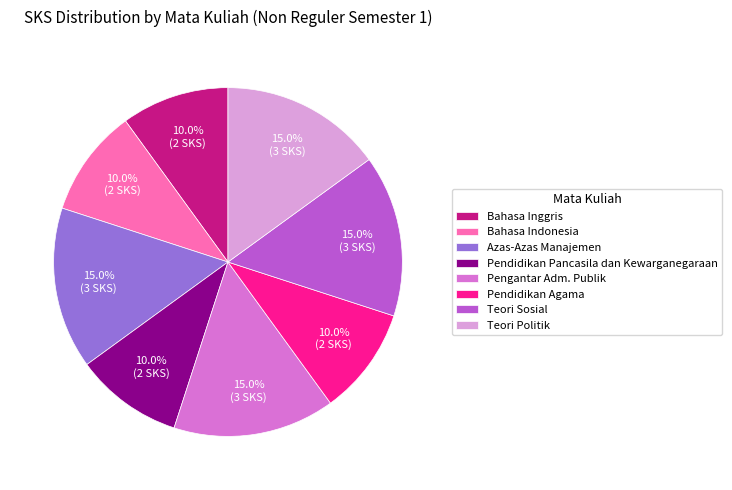

Is there any slice that represents more than half of the pie?

No